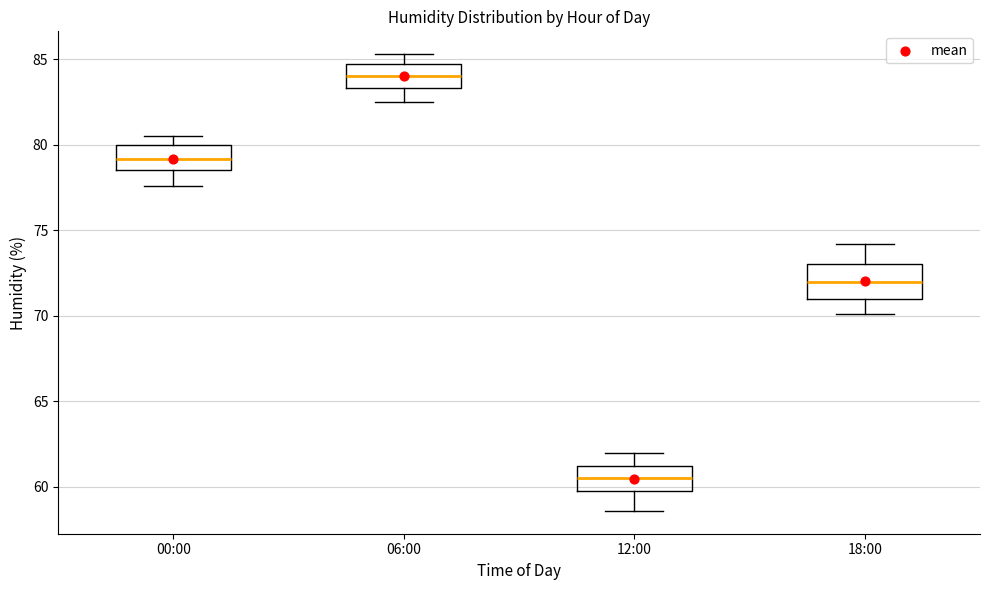

Which box has the highest median line?

06:00